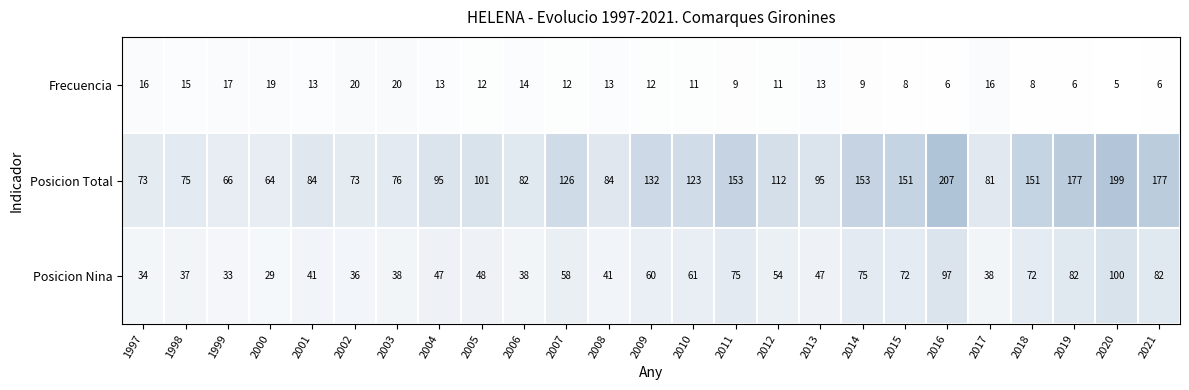

What value does the Posicion Nina series have at 2003, to the nearest 5?

40